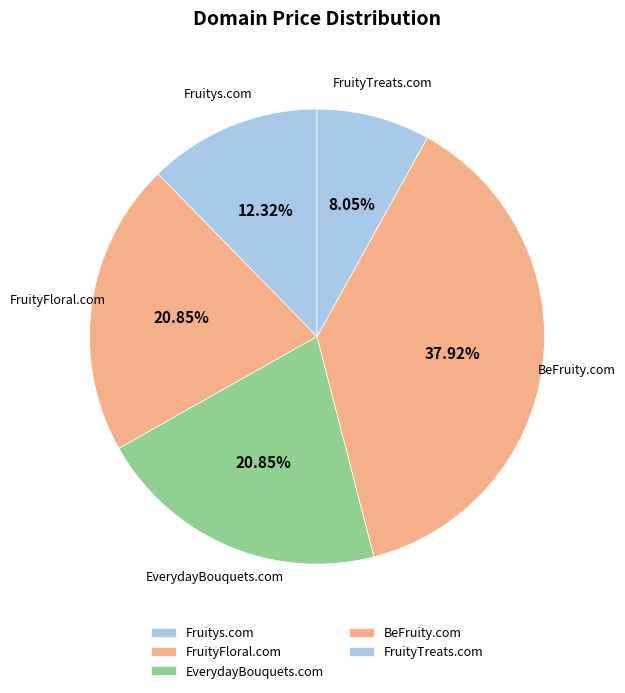

Rank the categories by value from lowest to highest.

FruityTreats.com, Fruitys.com, FruityFloral.com, EverydayBouquets.com, BeFruity.com